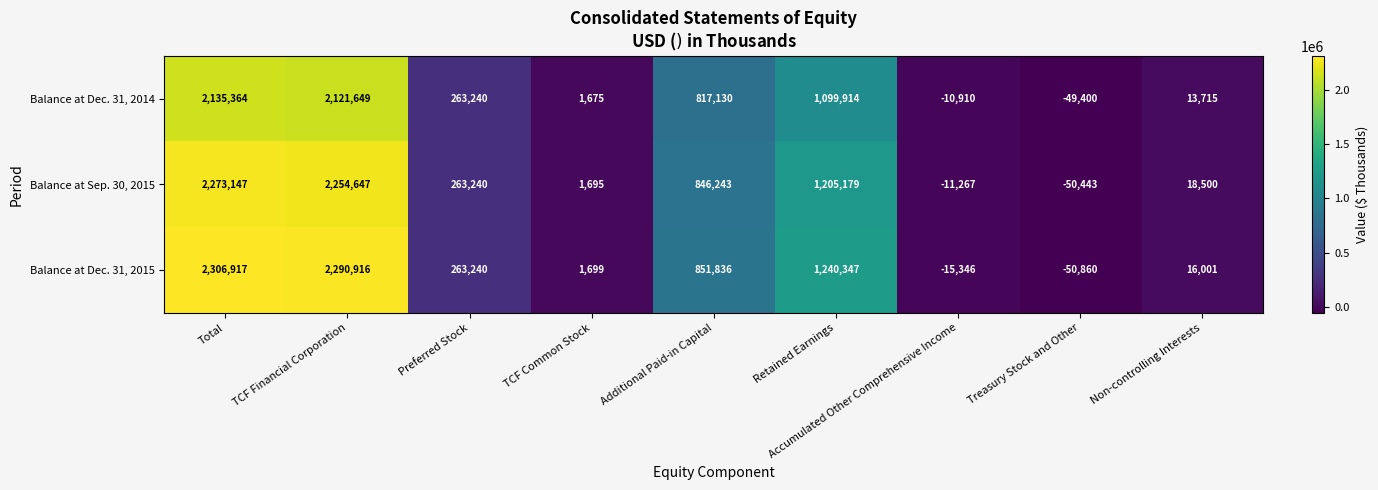

How many values in the Balance at Sep. 30, 2015 series are below 263240?

4